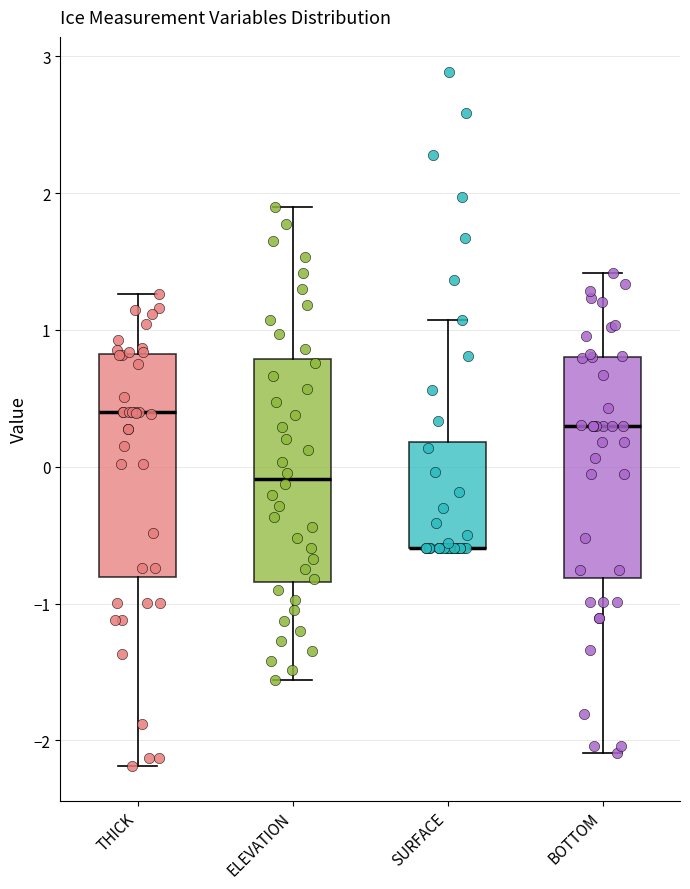

Where does the median line of the box for BOTTOM sit on the y-axis? The values are not printed on the chart, so give them approximately, as read against the axis.

0.3